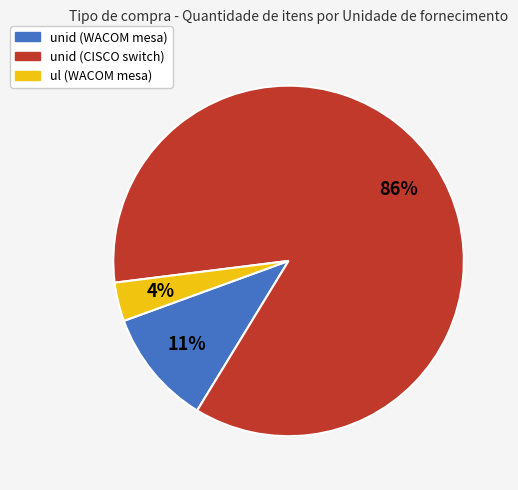

True or false: unid (CISCO switch) accounts for 86% of the total.

True